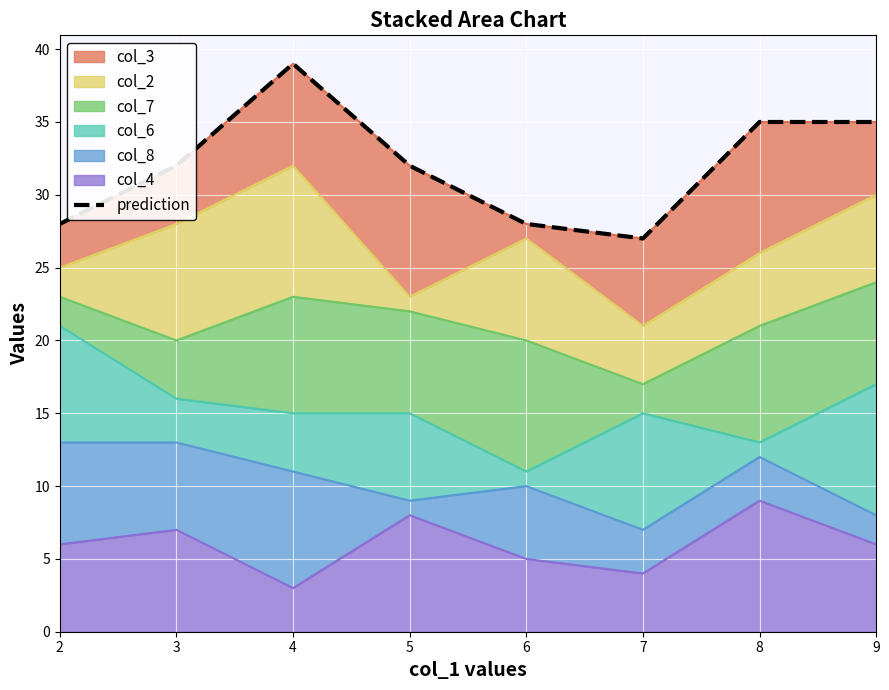

Reading left to right, transcribe all the data shown in this chart.

28	32	39	32	28	27	35	35